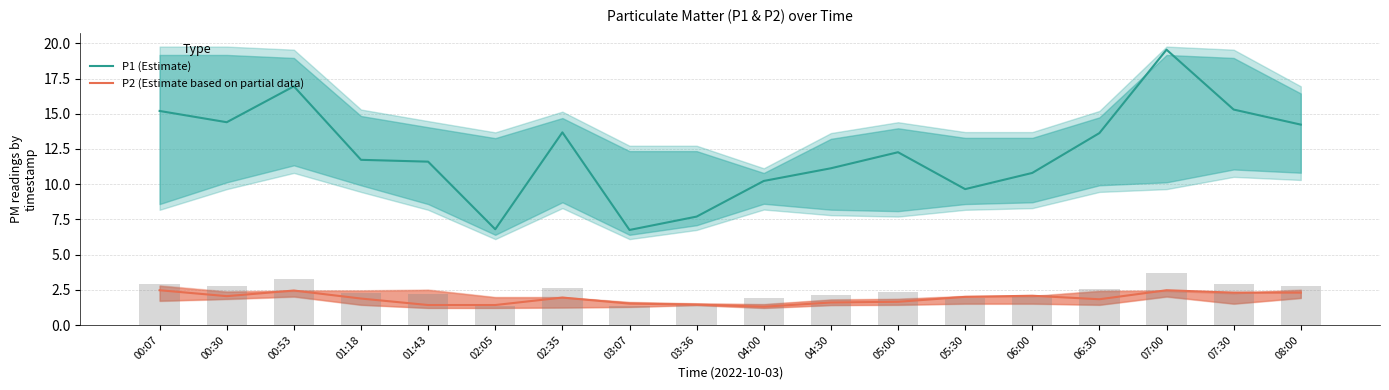

What is the value of the P2 (Estimate based on partial data) bar at the 12th from the left?

1.6